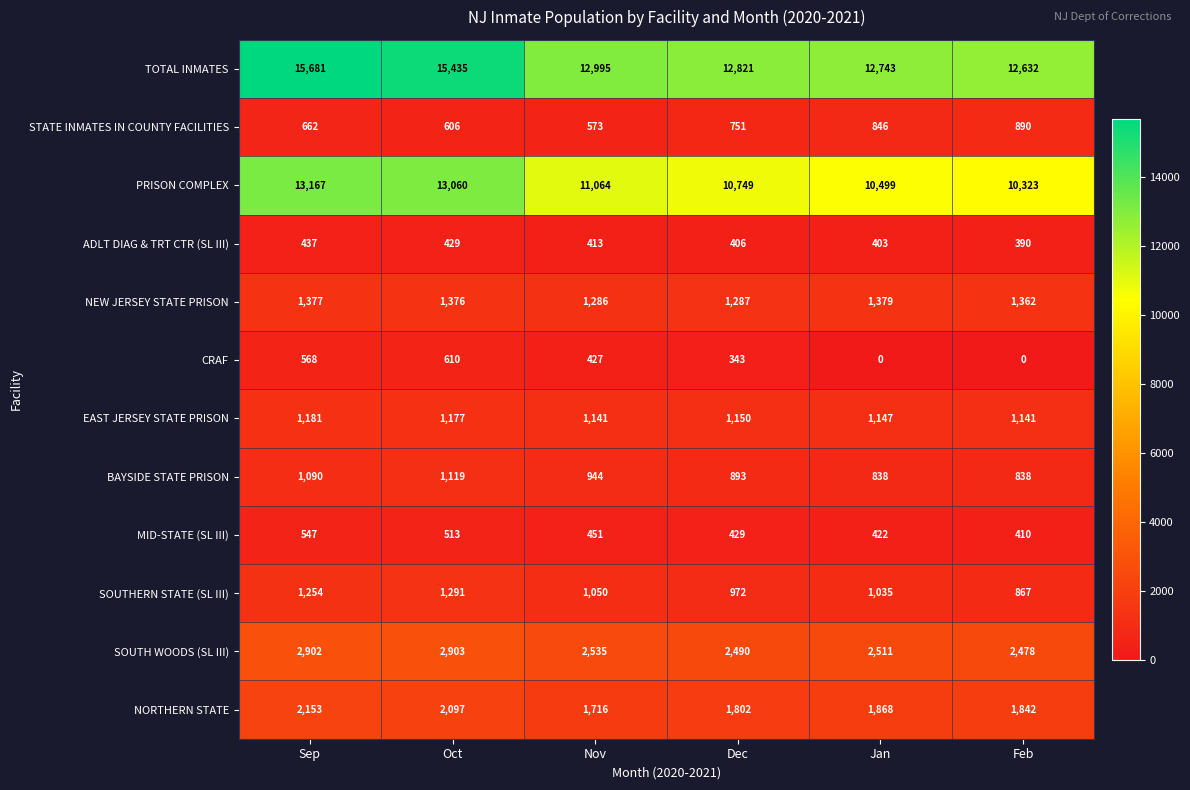

At which label does TOTAL INMATES first exceed 12995?

Sep